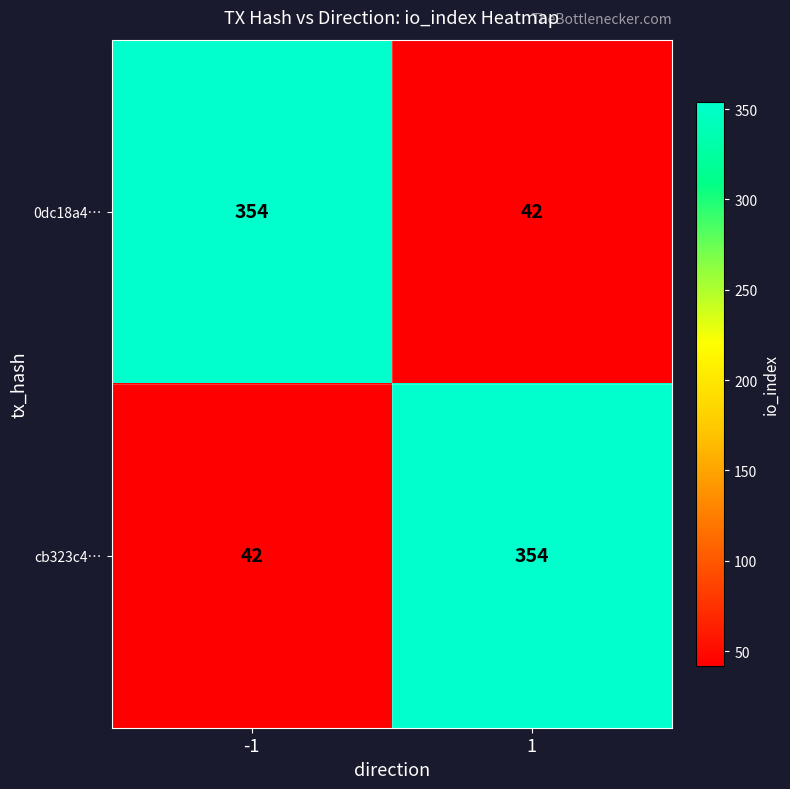

Reading left to right, list all the values displayed in this chart.

0dc18a4…: 354	42
cb323c4…: 42	354